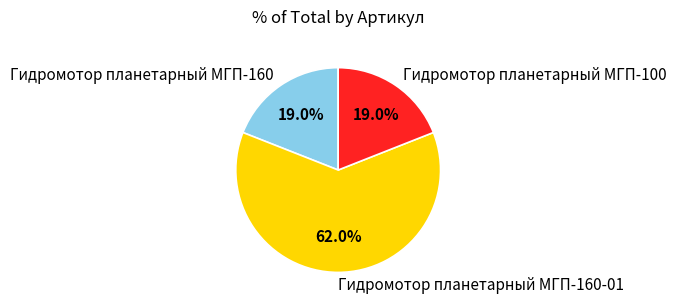

How many segments does this pie chart have?

3